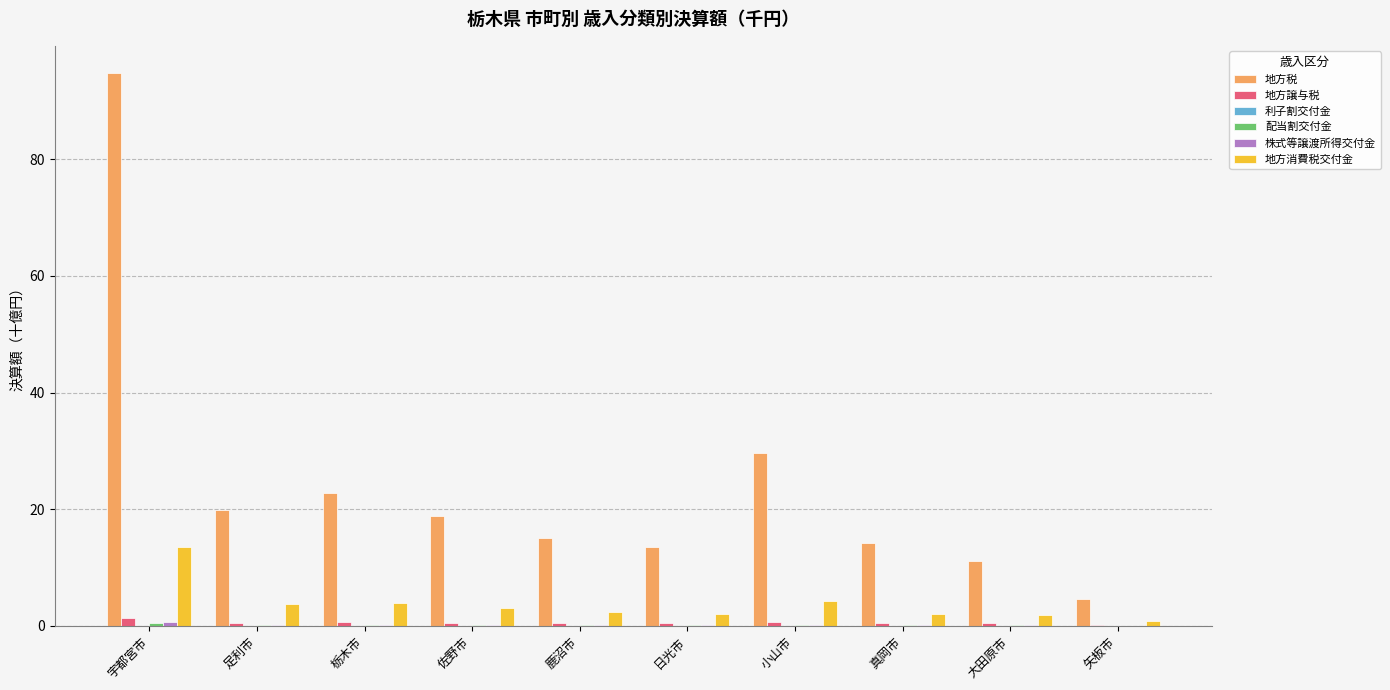

What is the sum of all 地方消費税交付金 values?

37.6